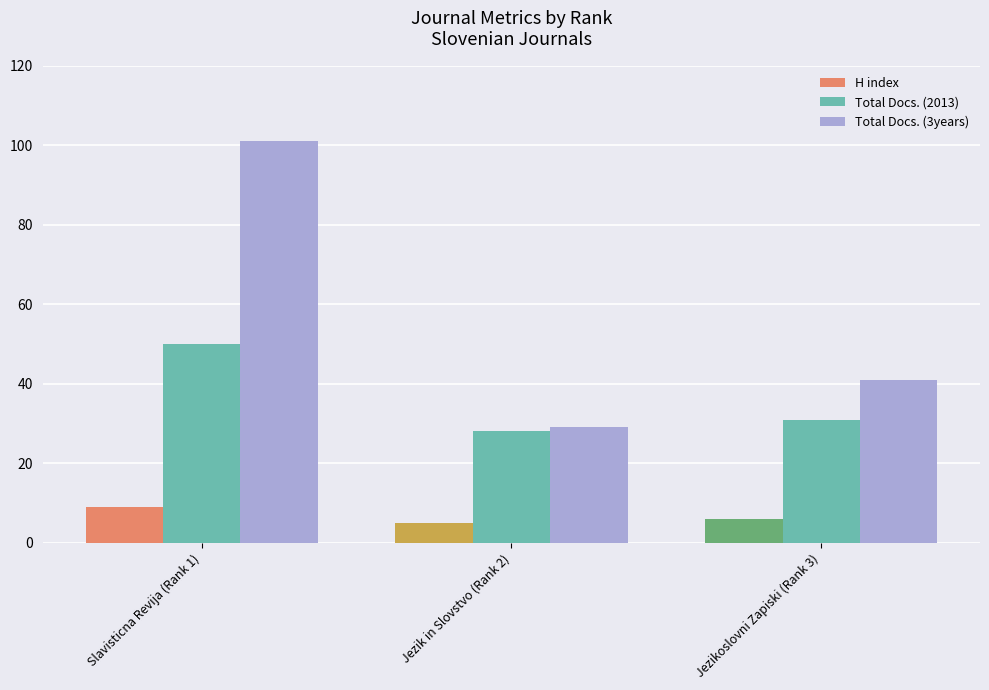

What is the minimum value shown in the chart?

5